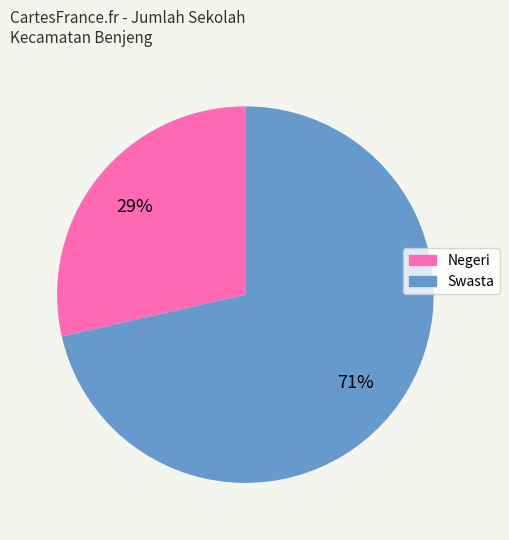

Rank the categories by value from highest to lowest.

Swasta, Negeri